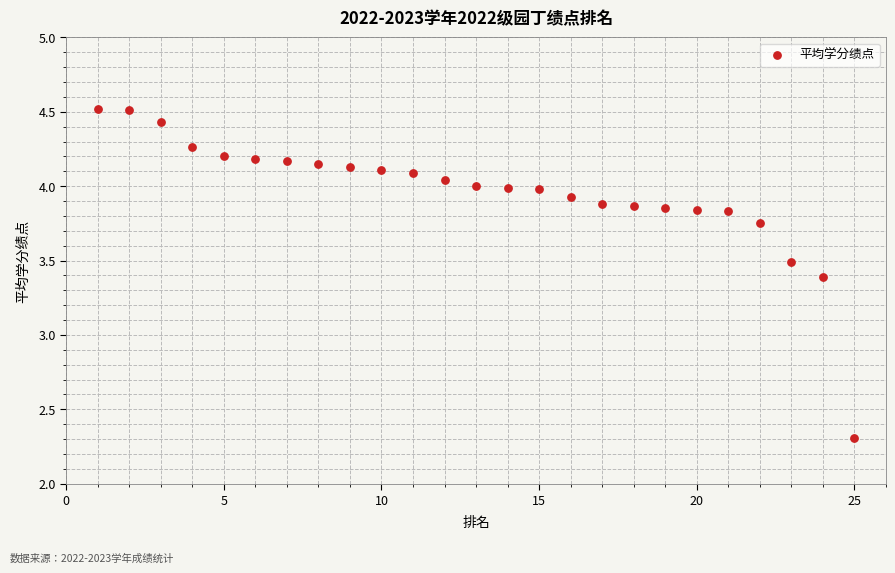

What is the range of X values (max minus min)?

24.0